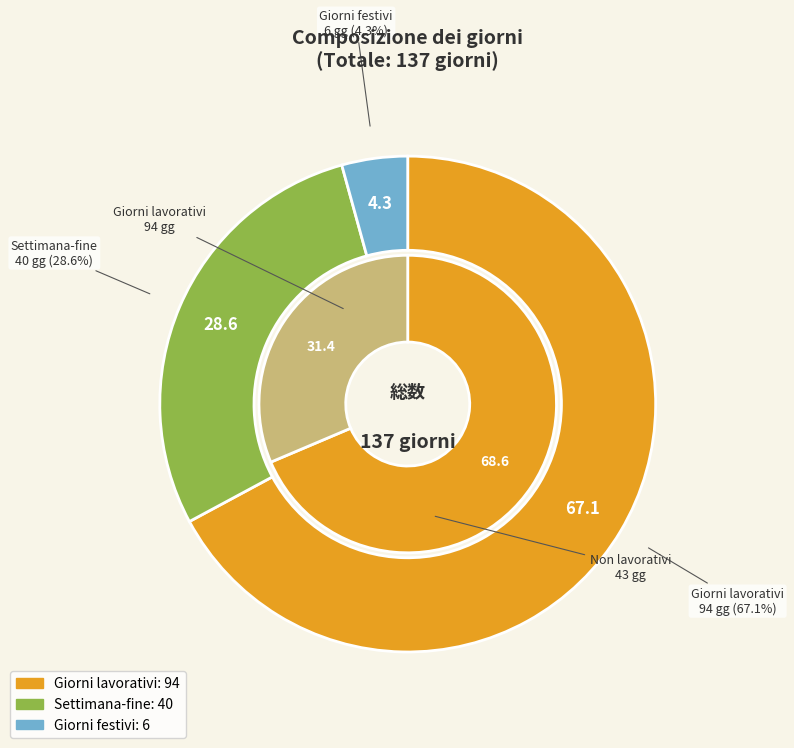

Does Giorni festivi account for over 50% of the chart?

No